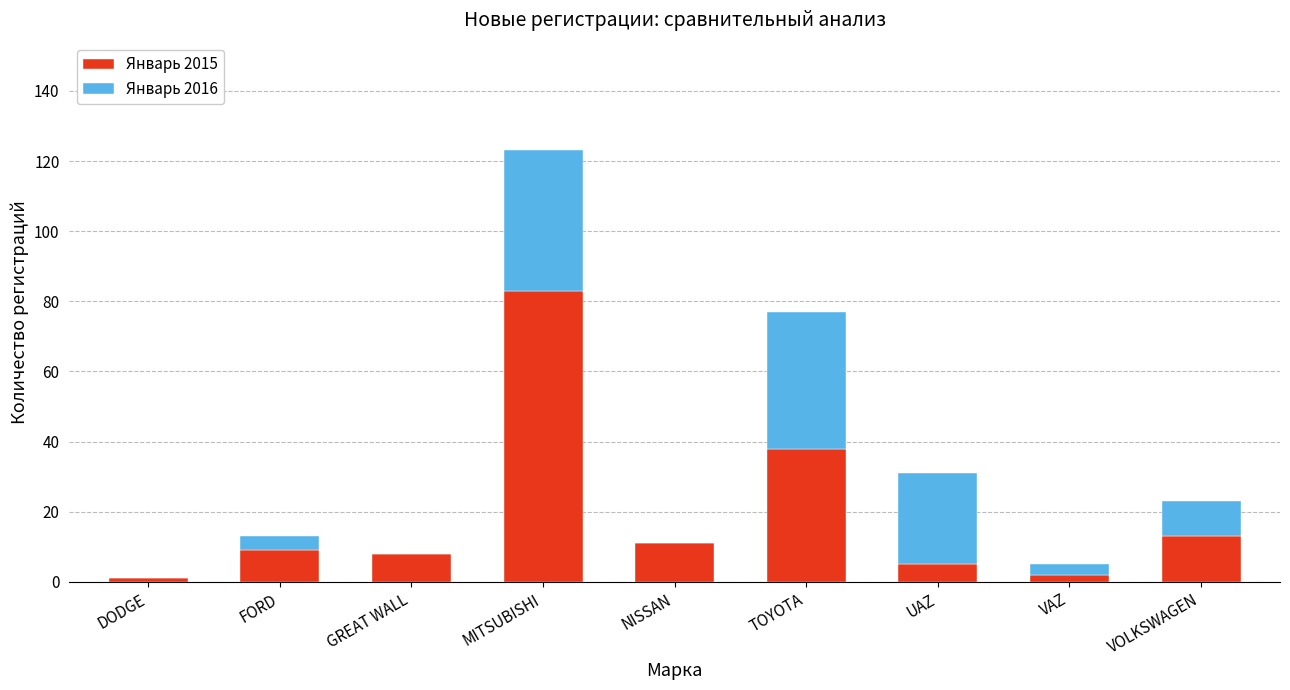

Does the chart contain stacked bars?

Yes